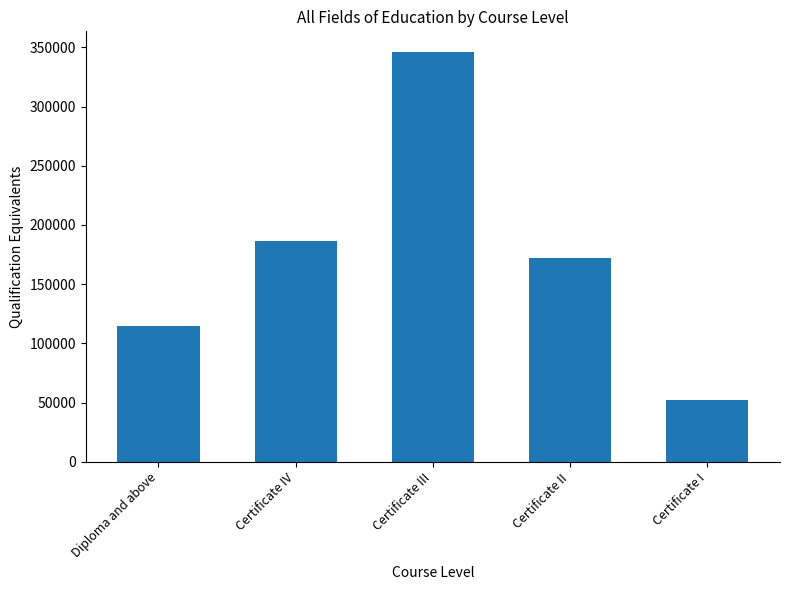

How many distinct data groups are displayed?

1